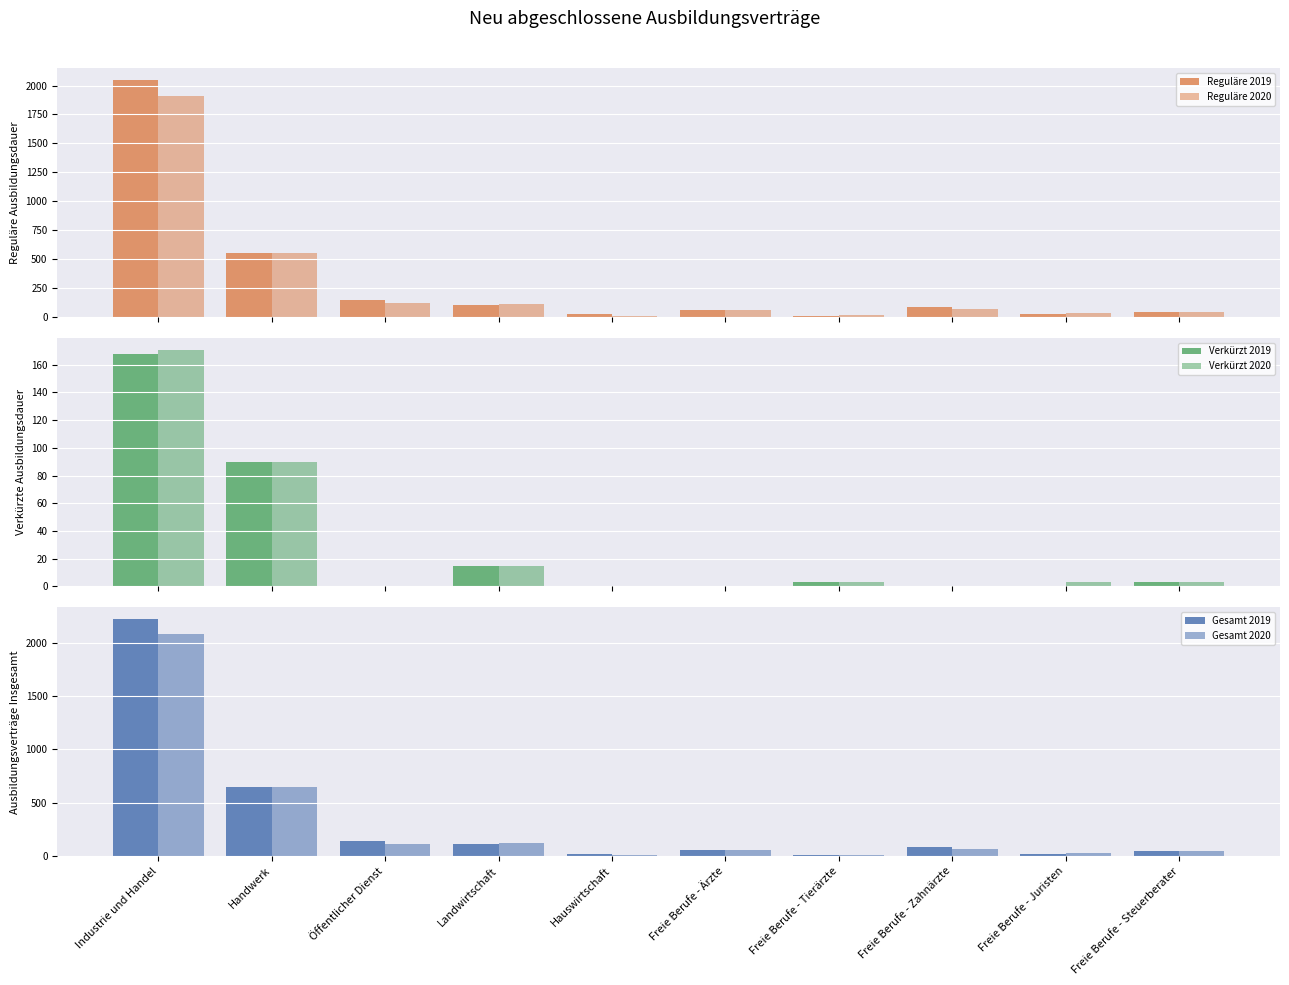

Reading right to left, what are all the values shown in this chart?

Reguläre 2019: 42	24	87	6	54	24	102	144	552	2049
Reguläre 2020: 45	33	69	15	60	9	108	117	552	1911
Verkürzt 2019: 3	0	0	3	0	0	15	0	90	168
Verkürzt 2020: 3	3	0	3	0	0	15	0	90	171
Gesamt 2019: 45	24	87	9	54	24	117	144	645	2220
Gesamt 2020: 48	33	69	15	60	9	123	117	645	2082